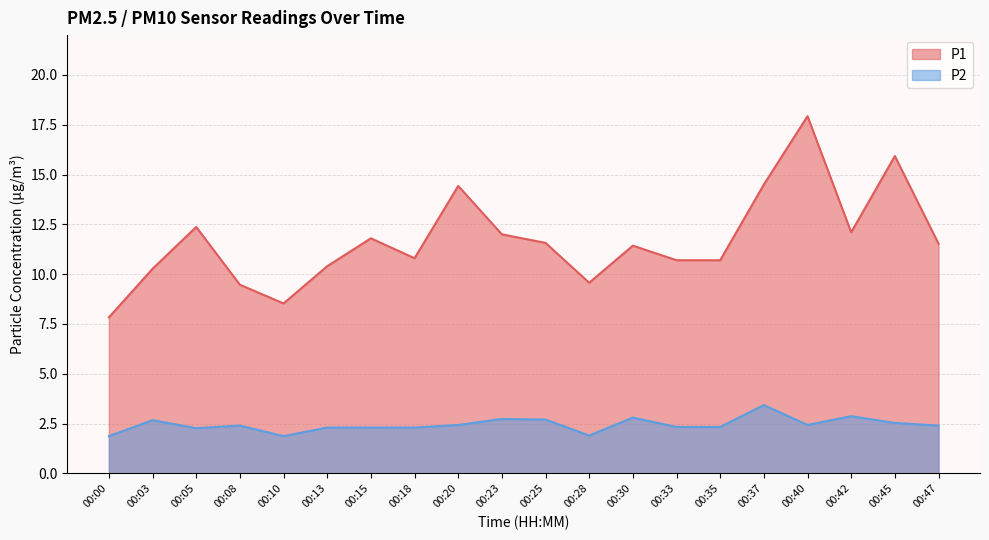

Which series has the largest total across all categories?

P1